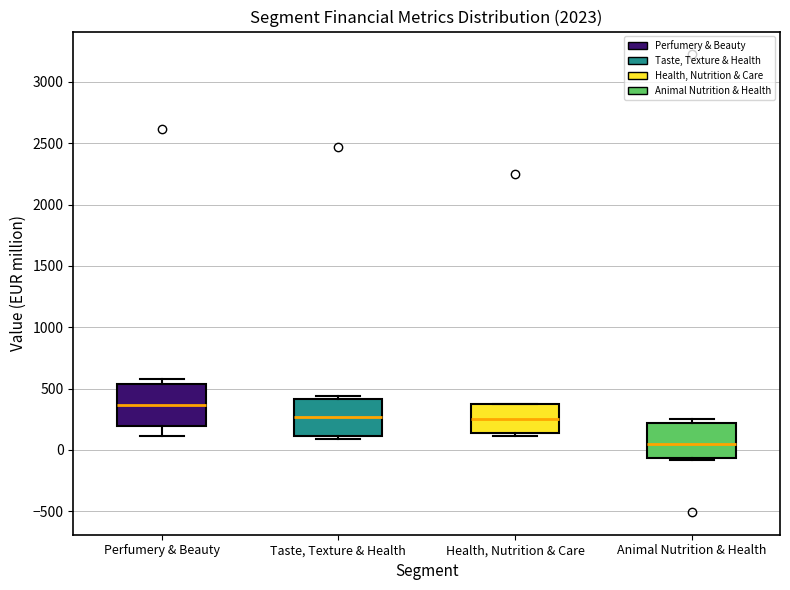

Reading left to right, transcribe this box plot: for each box, give where its median line is, the range the box spans, and where its two whiskers end, as read against the y-axis. The values are not printed on the chart, so give them approximately, as read against the axis.

Perfumery & Beauty: median 350, box 200 to 550, whiskers 100 to 600
Taste, Texture & Health: median 250, box 100 to 400, whiskers 100 (just below the box's lower edge) to 450
Health, Nutrition & Care: median 250, box 150 to 350, whiskers 100 to 400
Animal Nutrition & Health: median 50, box -50 to 200, whiskers -100 to 250